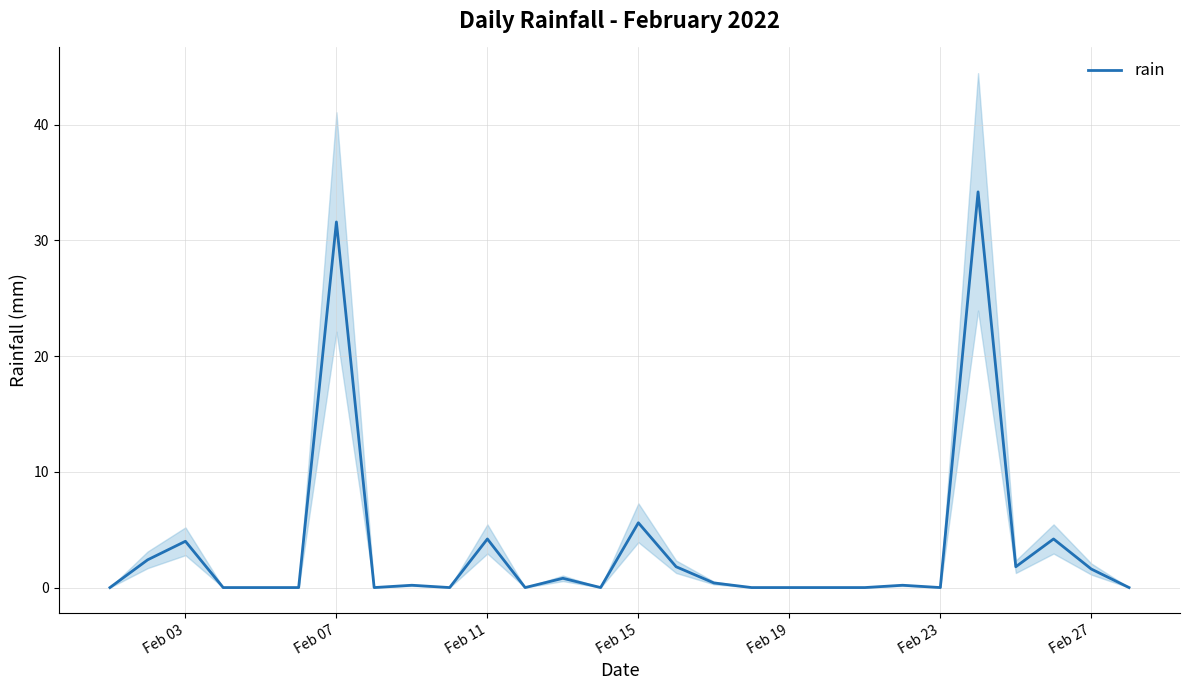

True or false: the data has more than 1 interior local peaks.

True